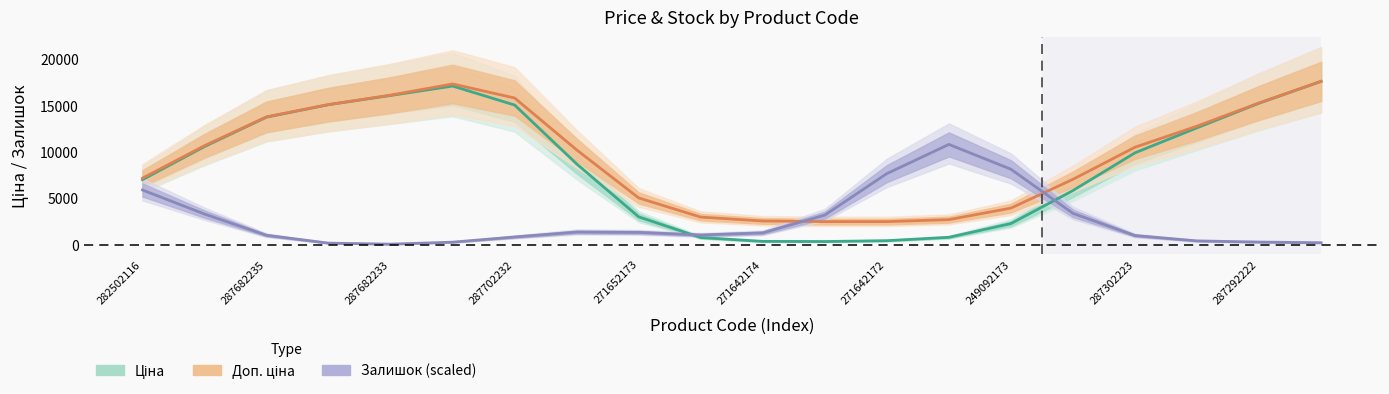

Is it true that Залишок (scaled) equals 2069.6 at 249092173?

False